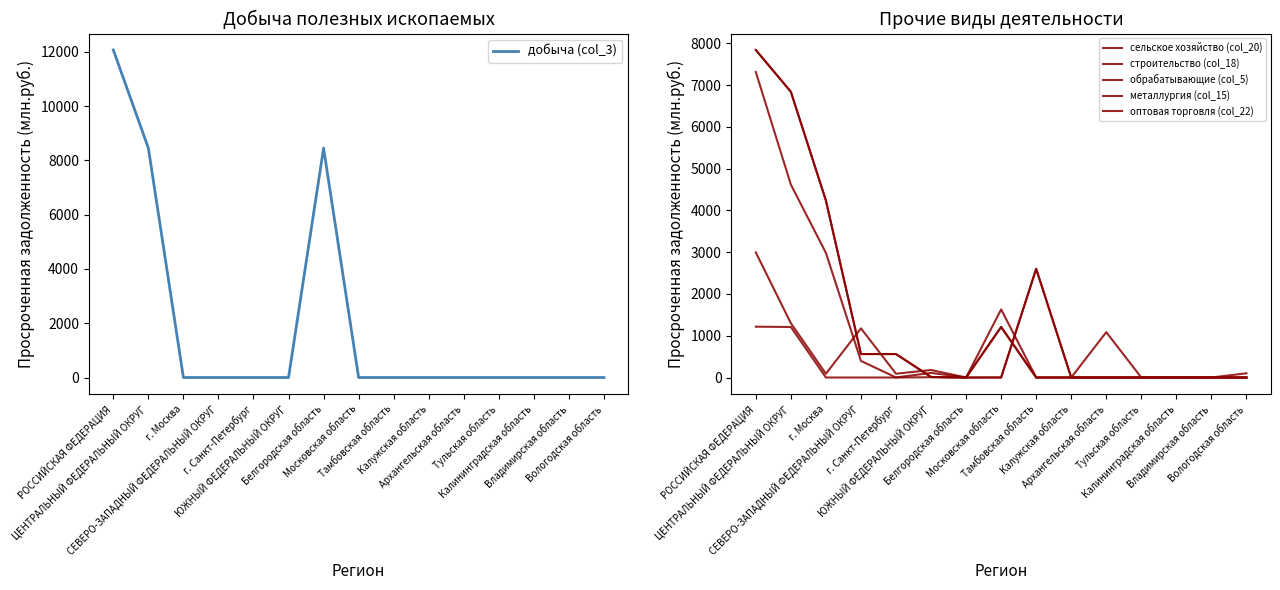

Where do металлургия (col_15) and сельское хозяйство (col_20) first cross each other?

Московская область and Тамбовская область